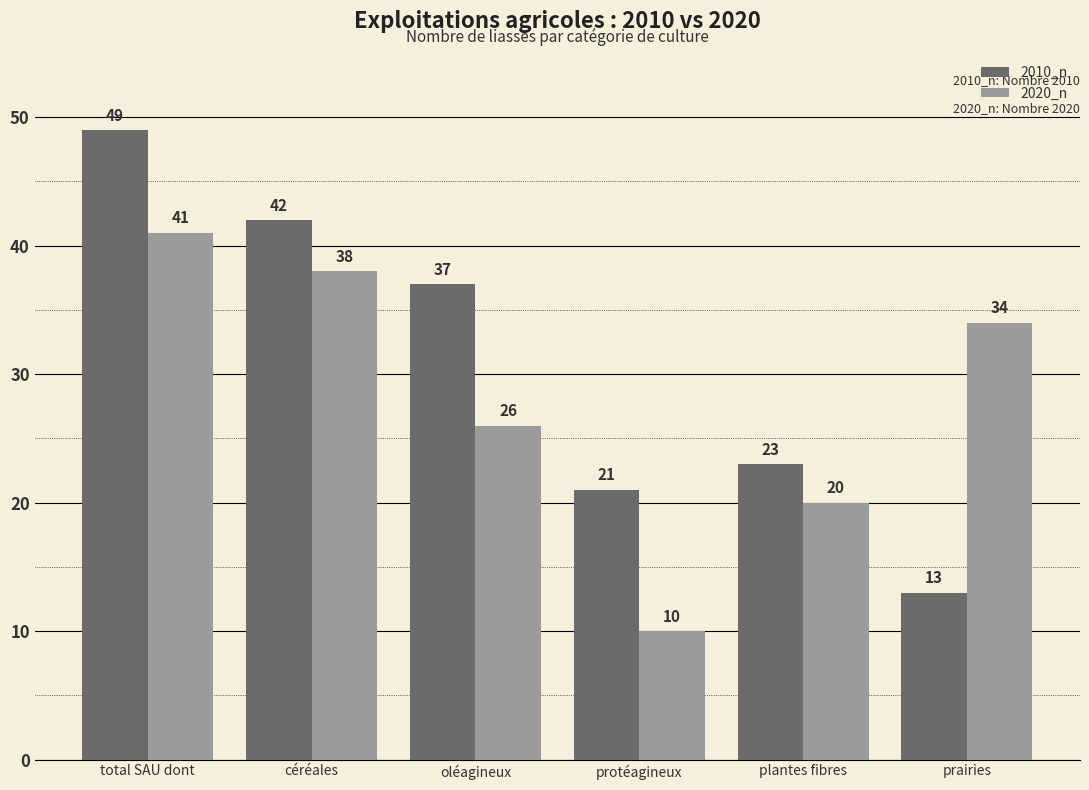

What are all the series names shown in the legend?

2010_n, 2020_n